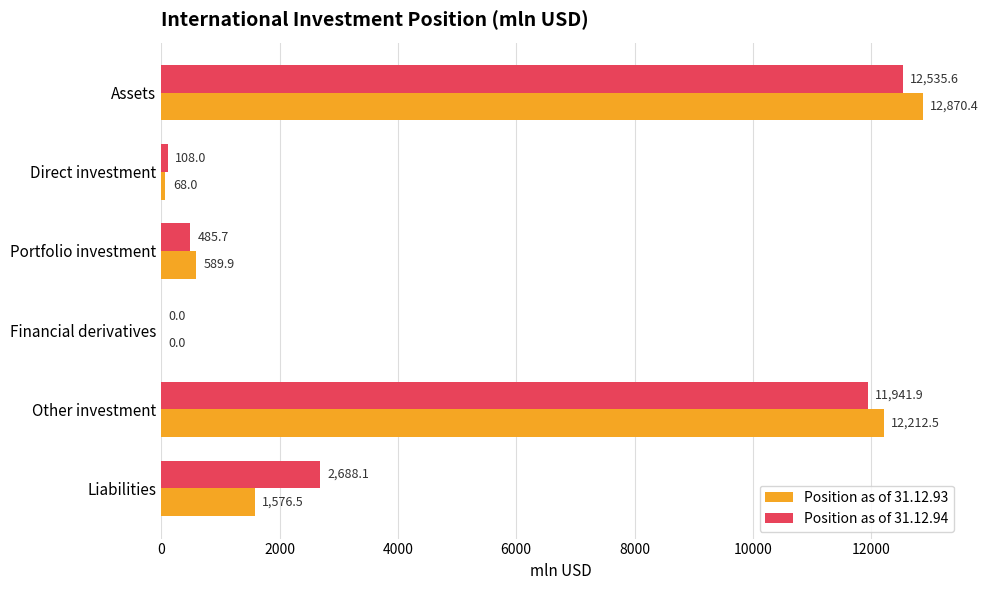

Which series changed the most between Assets and Financial derivatives?

Position as of 31.12.93